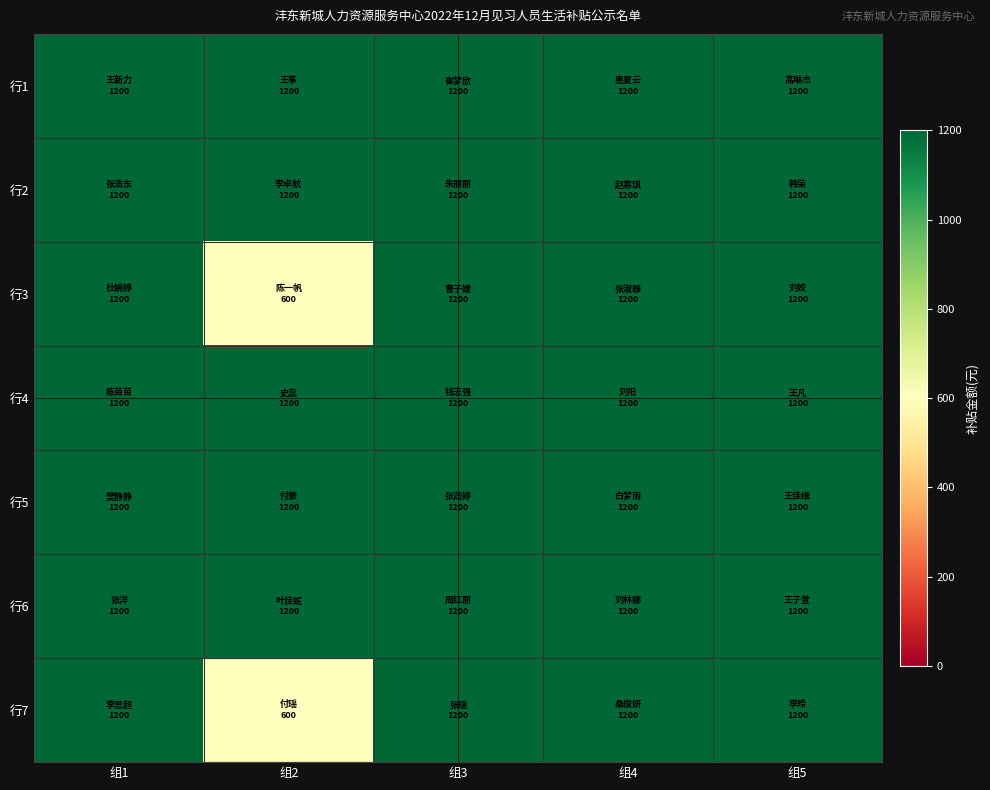

Reading left to right, what are all the values shown in this chart?

行1: 组1=1200	组2=1200	组3=1200	组4=1200	组5=1200
行2: 组1=1200	组2=1200	组3=1200	组4=1200	组5=1200
行3: 组1=1200	组2=600	组3=1200	组4=1200	组5=1200
行4: 组1=1200	组2=1200	组3=1200	组4=1200	组5=1200
行5: 组1=1200	组2=1200	组3=1200	组4=1200	组5=1200
行6: 组1=1200	组2=1200	组3=1200	组4=1200	组5=1200
行7: 组1=1200	组2=600	组3=1200	组4=1200	组5=1200